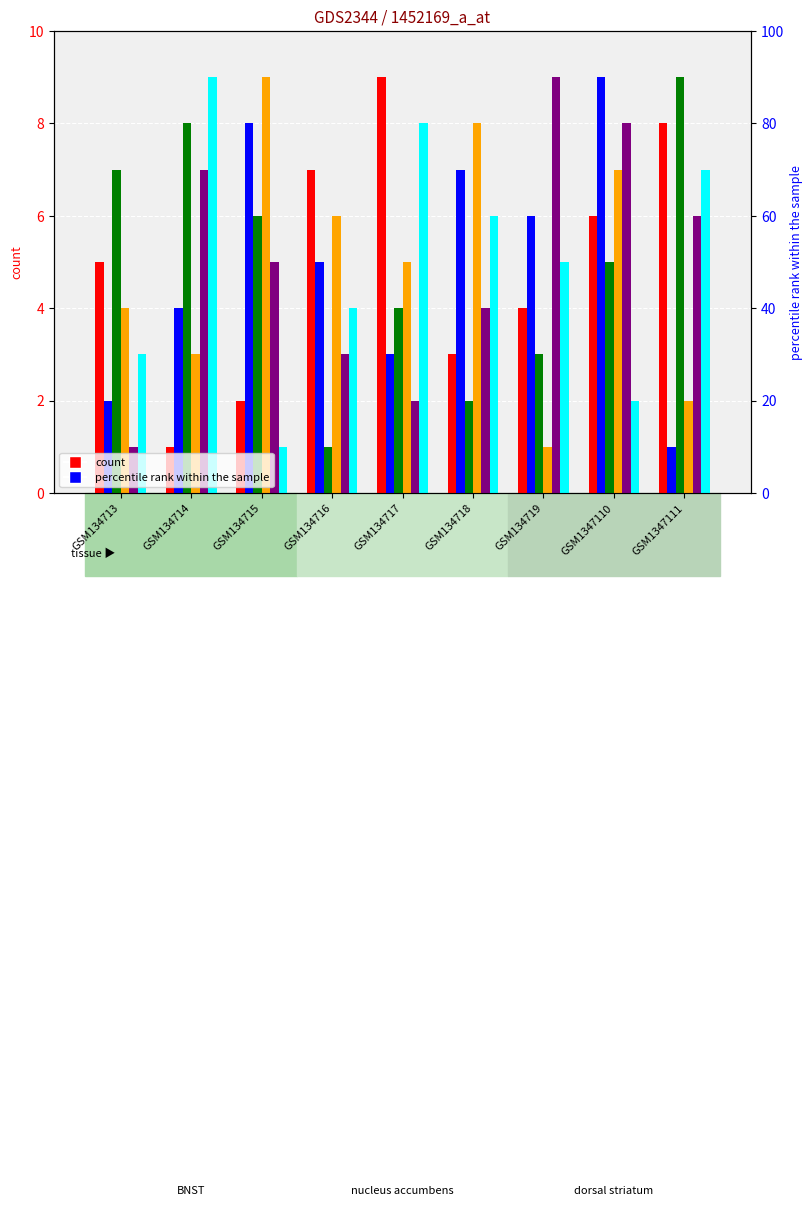

Reading left to right, list all the values displayed in this chart.

col_7: GSM134713=5	GSM134714=1	GSM134715=2	GSM134716=7	GSM134717=9	GSM134718=3	GSM134719=4	GSM1347110=6	GSM1347111=8
col_5: GSM134713=2	GSM134714=4	GSM134715=8	GSM134716=5	GSM134717=3	GSM134718=7	GSM134719=6	GSM1347110=9	GSM1347111=1
col_8: GSM134713=7	GSM134714=8	GSM134715=6	GSM134716=1	GSM134717=4	GSM134718=2	GSM134719=3	GSM1347110=5	GSM1347111=9
col_9: GSM134713=4	GSM134714=3	GSM134715=9	GSM134716=6	GSM134717=5	GSM134718=8	GSM134719=1	GSM1347110=7	GSM1347111=2
col_3: GSM134713=1	GSM134714=7	GSM134715=5	GSM134716=3	GSM134717=2	GSM134718=4	GSM134719=9	GSM1347110=8	GSM1347111=6
col_4: GSM134713=3	GSM134714=9	GSM134715=1	GSM134716=4	GSM134717=8	GSM134718=6	GSM134719=5	GSM1347110=2	GSM1347111=7